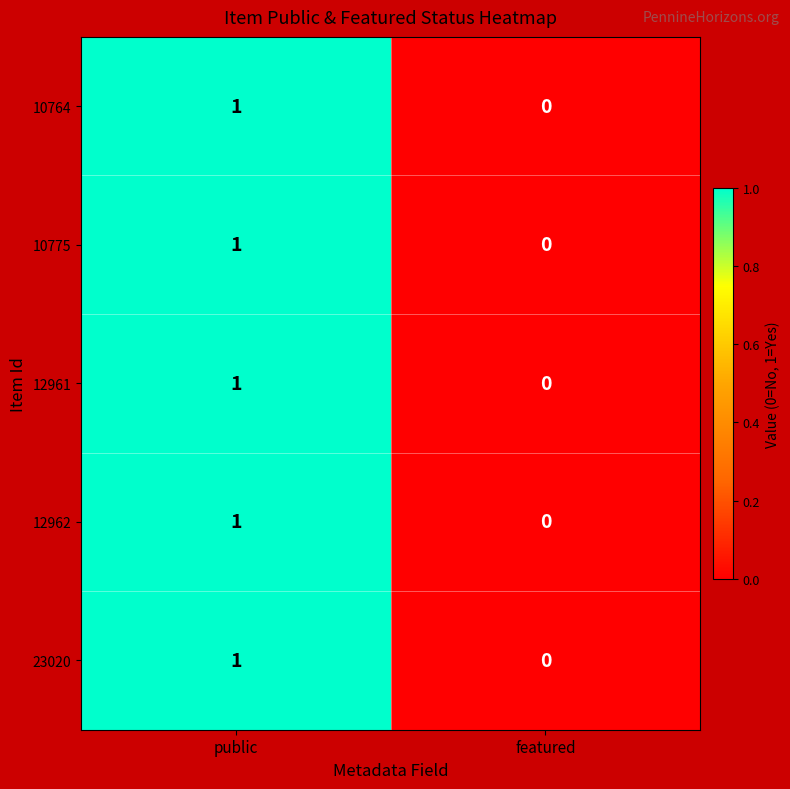

What is the total value across all series at public?

5